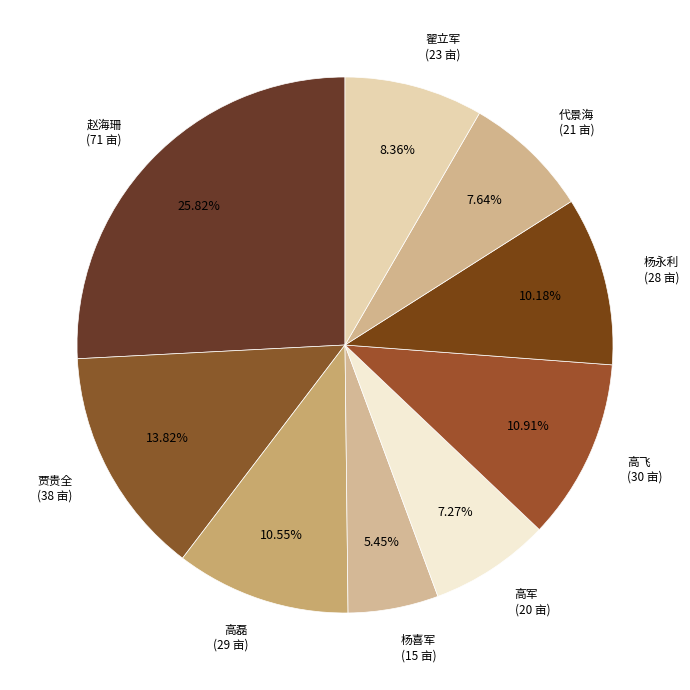

Does any single category account for the majority?

No